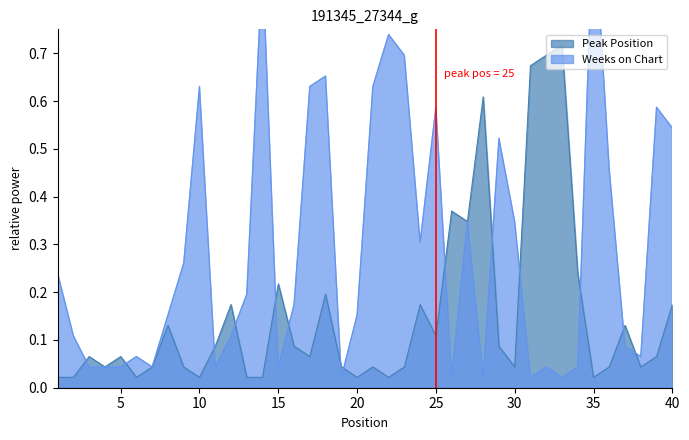

At which category does Peak Position reach its first local peak?

3